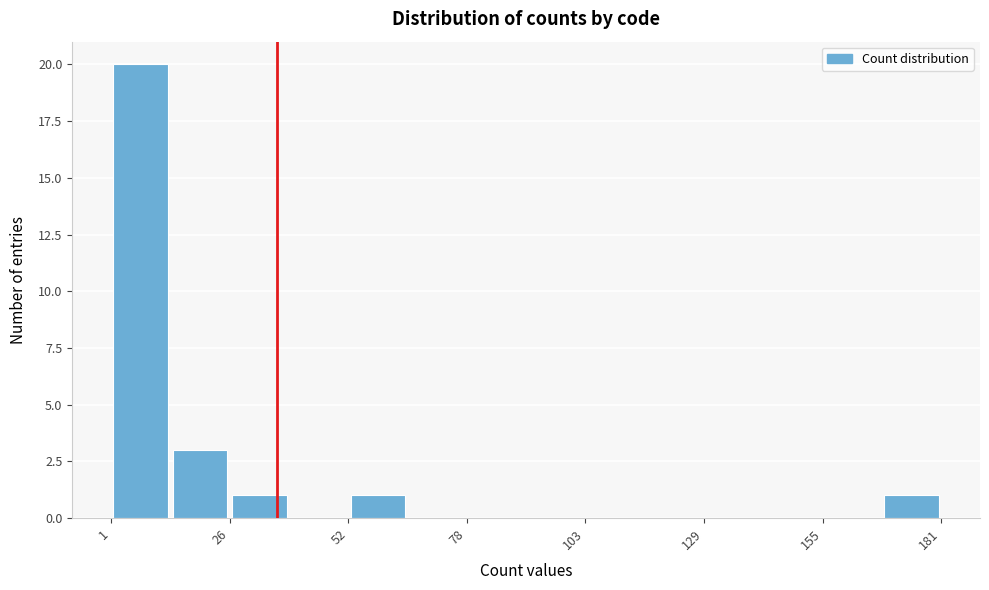

Read against the x-axis, roughly where is the centre of the tallest bar?

5